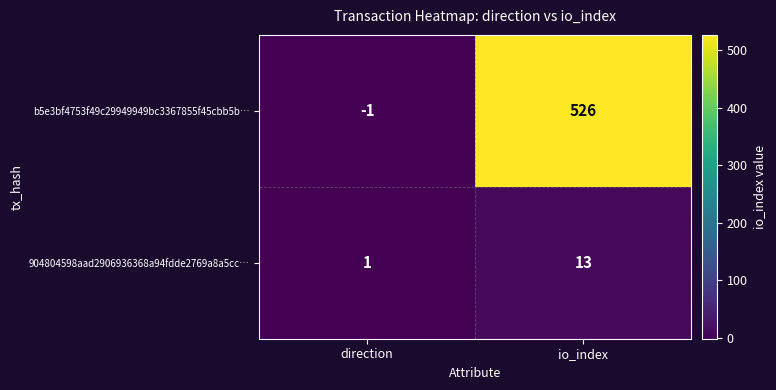

Read the b5e3bf4753f49c29949949bc3367855f45cbb5b… value at io_index, to the nearest 10.

530